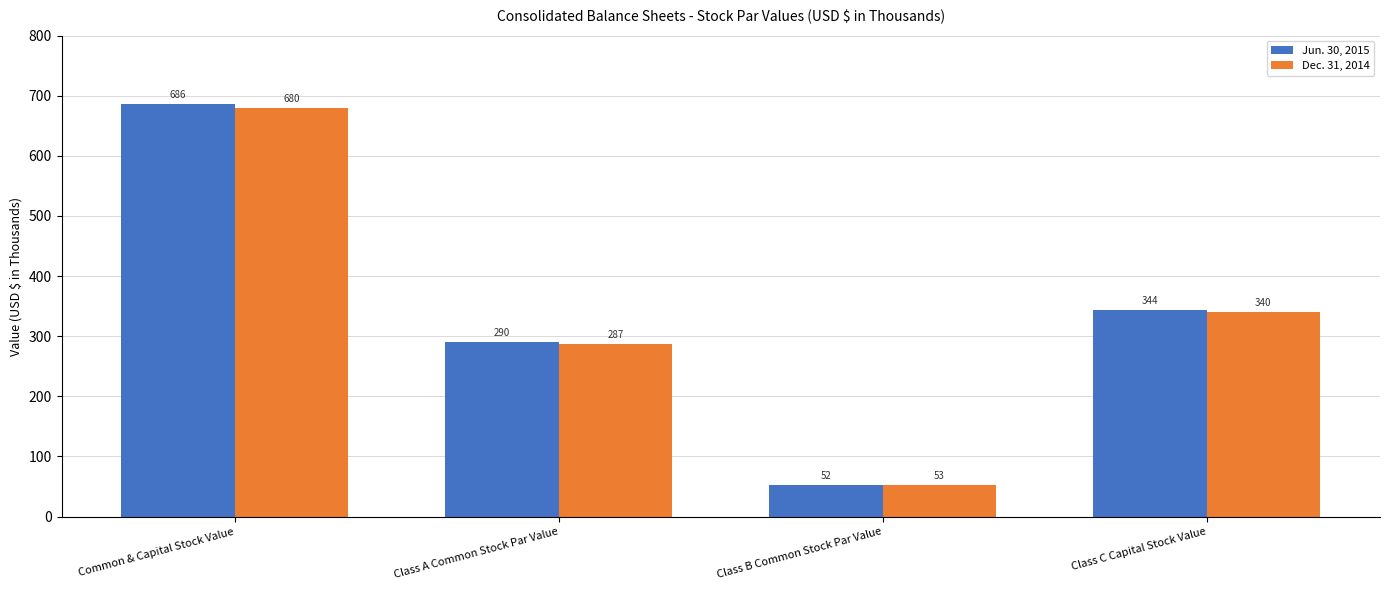

What is the average value of the Dec. 31, 2014 series?

340